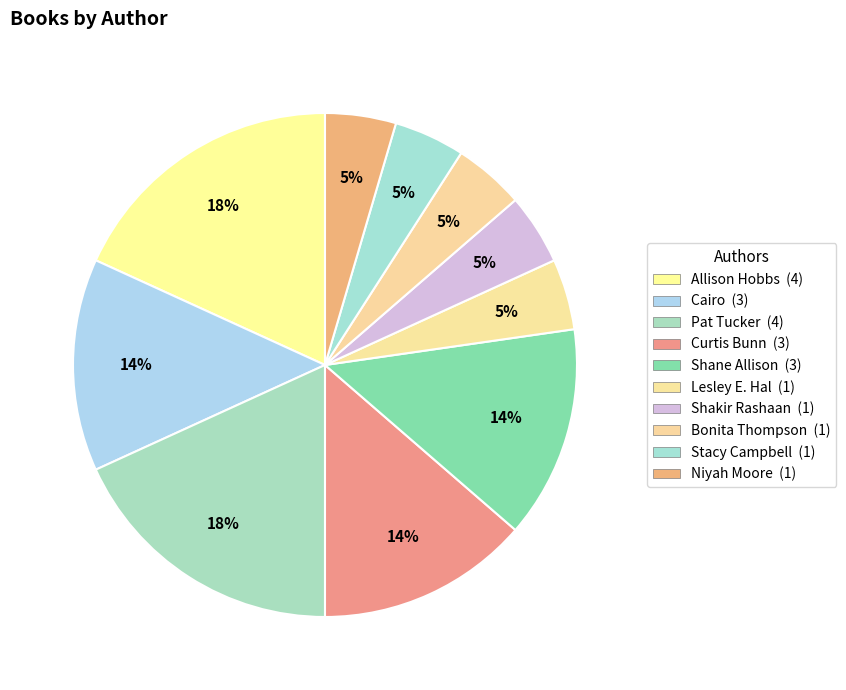

Count the number of slices in the pie.

10